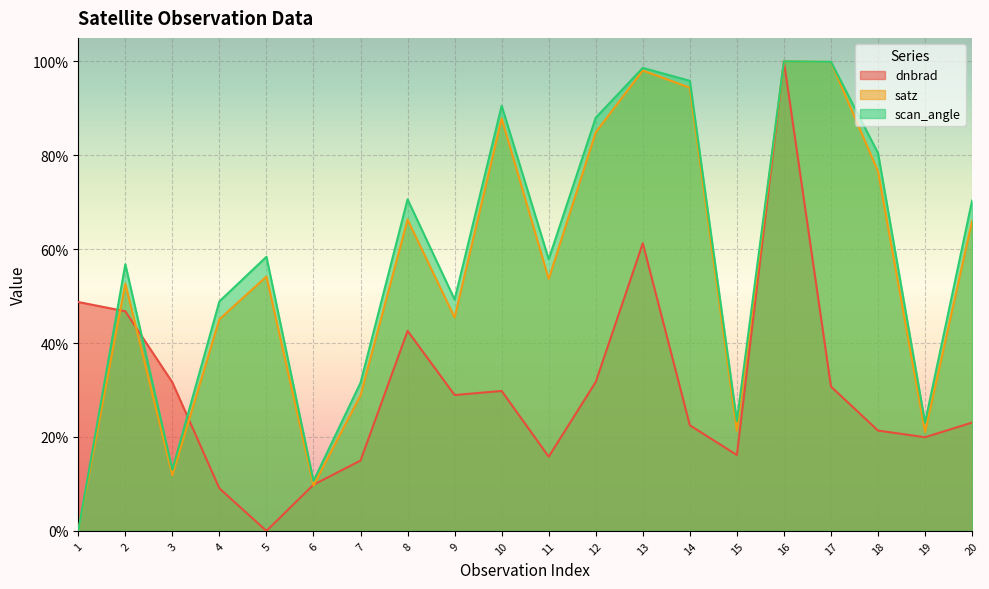

Does the chart display data point markers on the line(s)?

No